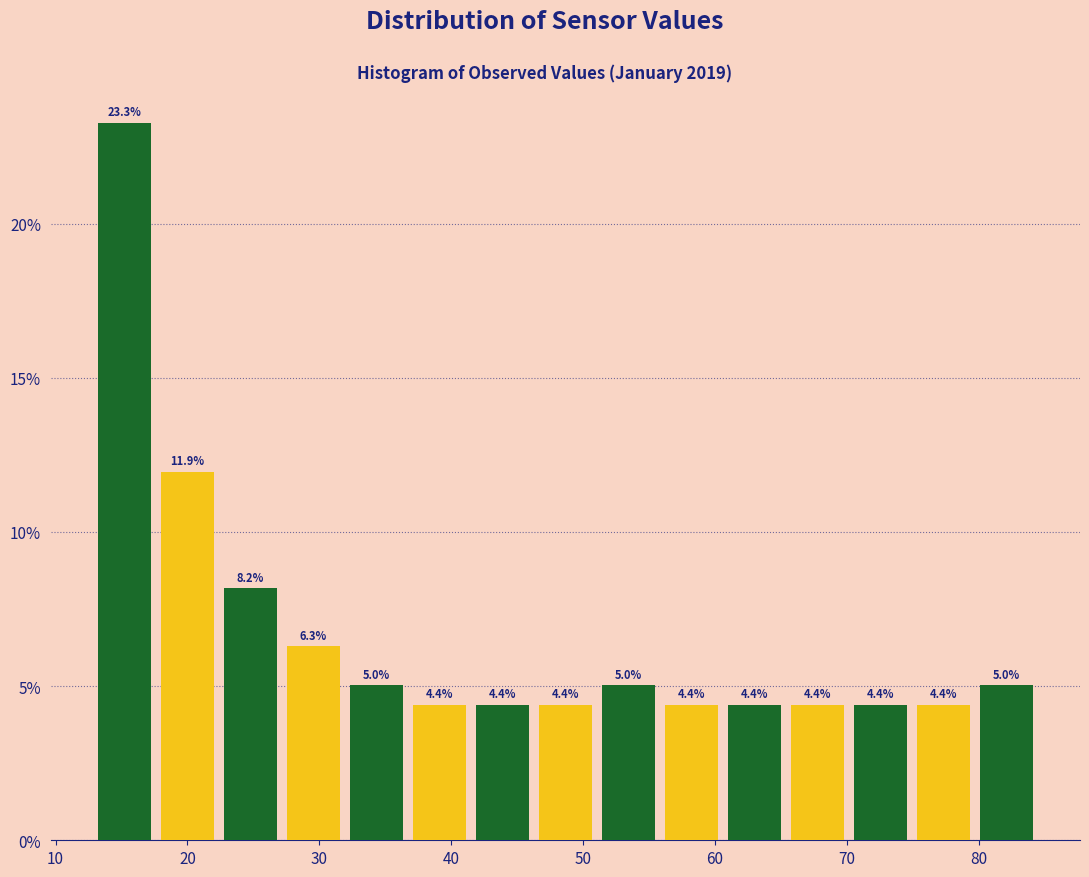

Reading left to right, list every bar in this chart as the range it spans on the x-axis followed by its height. The bar edges are not printed on the chart, so give them approximately, as read against the axis.

13 to 18: 23.3
18 to 22: 11.9
22 to 27: 8.2
27 to 32: 6.3
32 to 37: 5.0
37 to 41: 4.4
41 to 46: 4.4
46 to 51: 4.4
51 to 56: 5.0
56 to 61: 4.4
61 to 65: 4.4
65 to 70: 4.4
70 to 75: 4.4
75 to 80: 4.4
80 to 85: 5.0